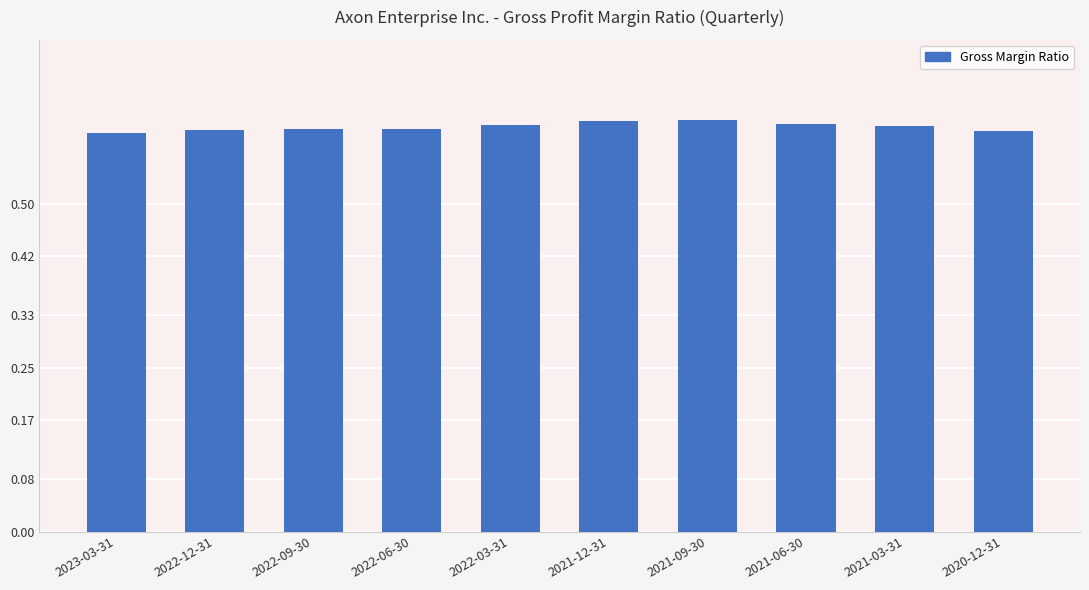

What is the sum of all values?

6.2